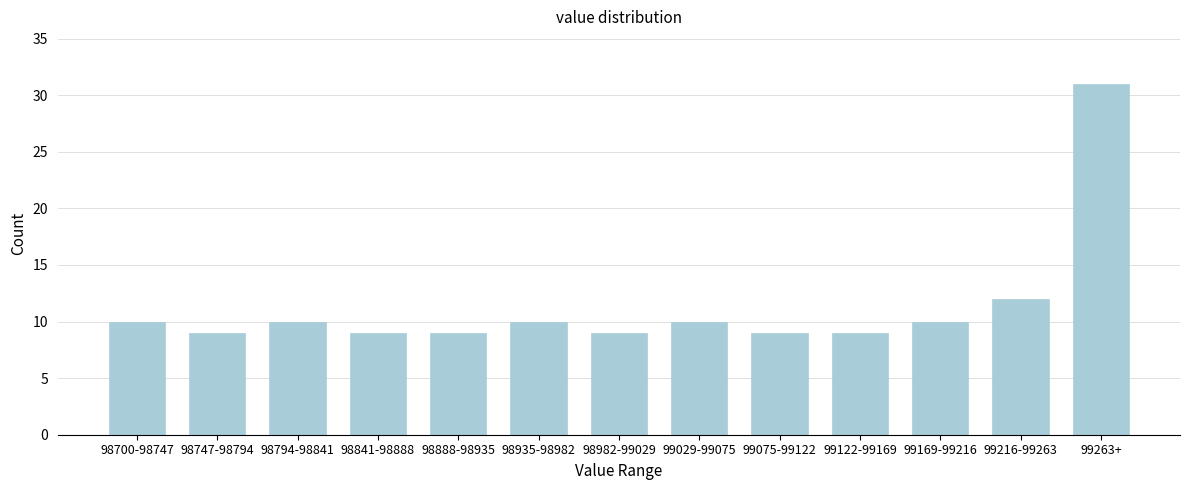

Reading left to right, transcribe all the data shown in this chart.

98700-98747=10	98747-98794=9	98794-98841=10	98841-98888=9	98888-98935=9	98935-98982=10	98982-99029=9	99029-99075=10	99075-99122=9	99122-99169=9	99169-99216=10	99216-99263=12	99263+=31